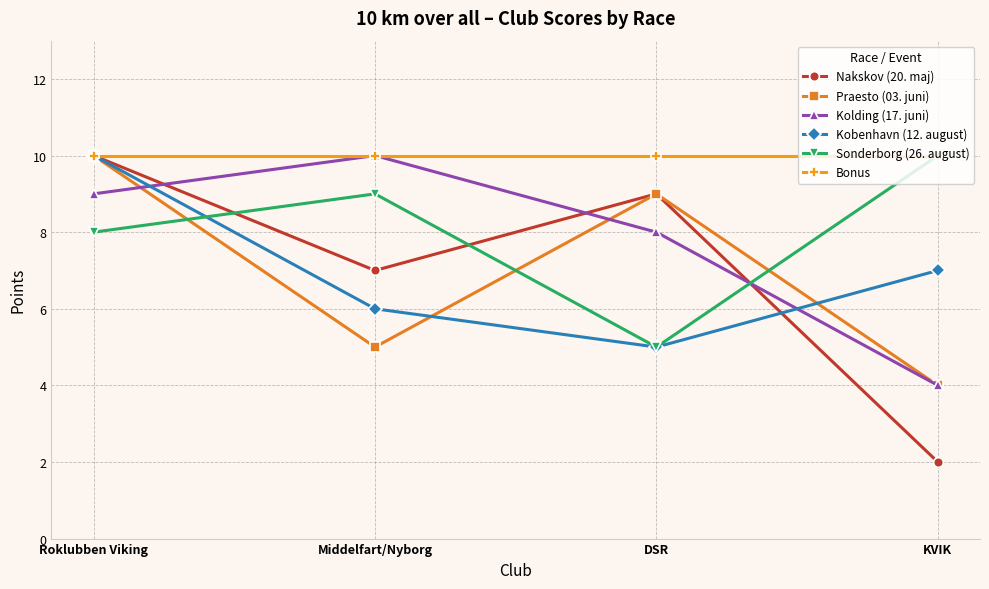

Count the number of data series in this chart.

6